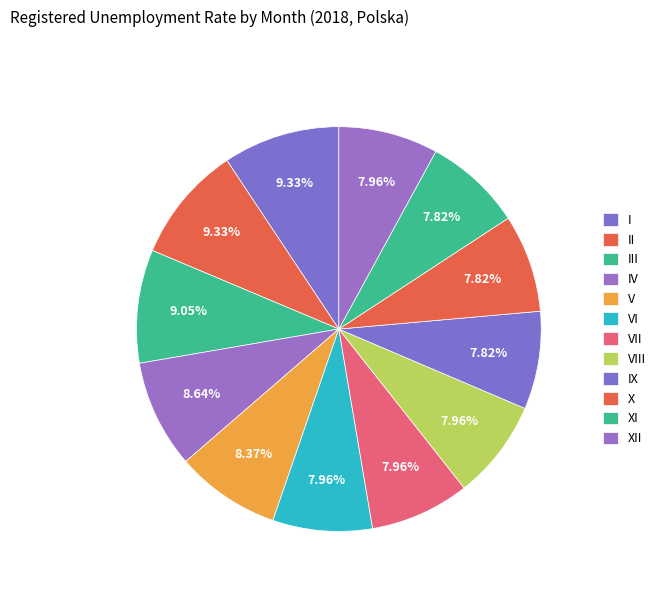

To the nearest percent, what portion does IX represent?

8%